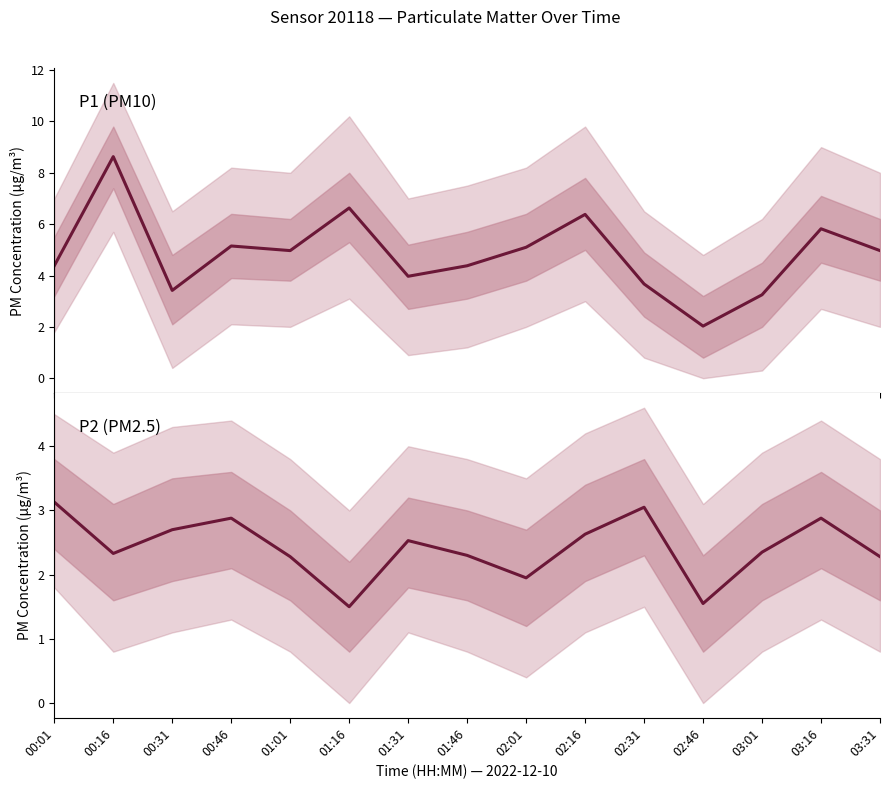

What is the greatest value displayed?

8.6